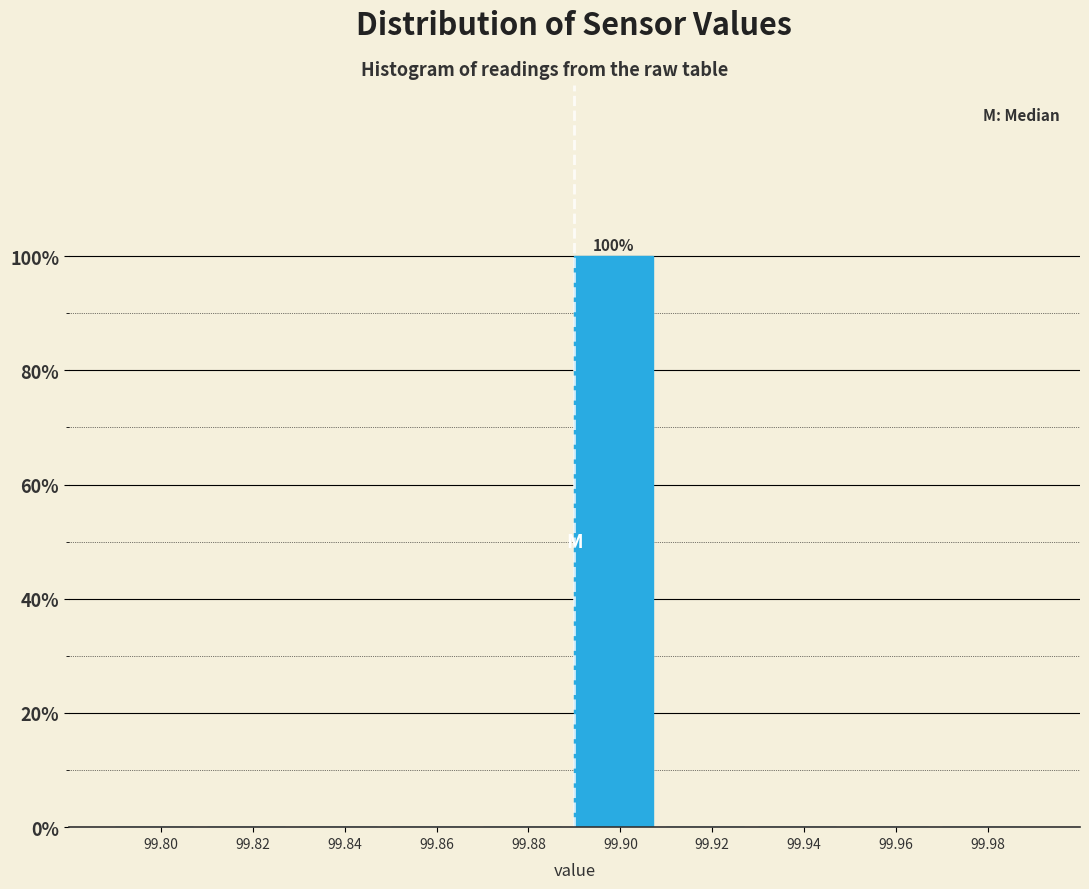

Reading right to left, what are all the values shown in this chart?

99.98=0	99.96=0	99.94=0	99.92=0	99.90=100	99.88=0	99.86=0	99.84=0	99.82=0	99.80=0